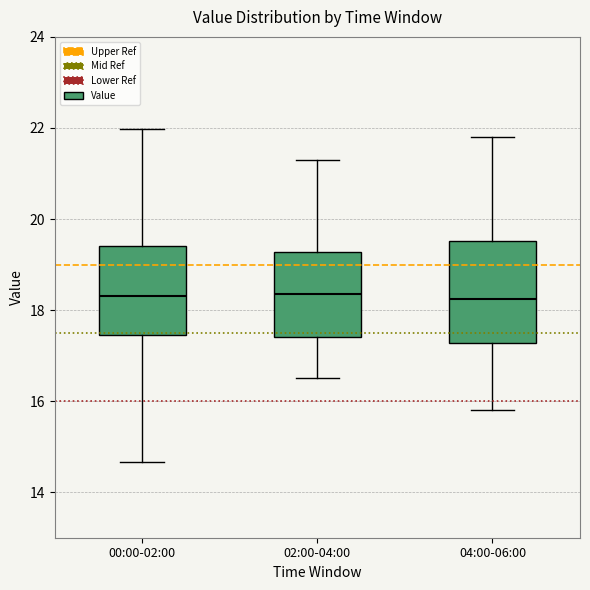

Comparing the boxes themselves (not the whiskers), which one is the tallest?

04:00-06:00